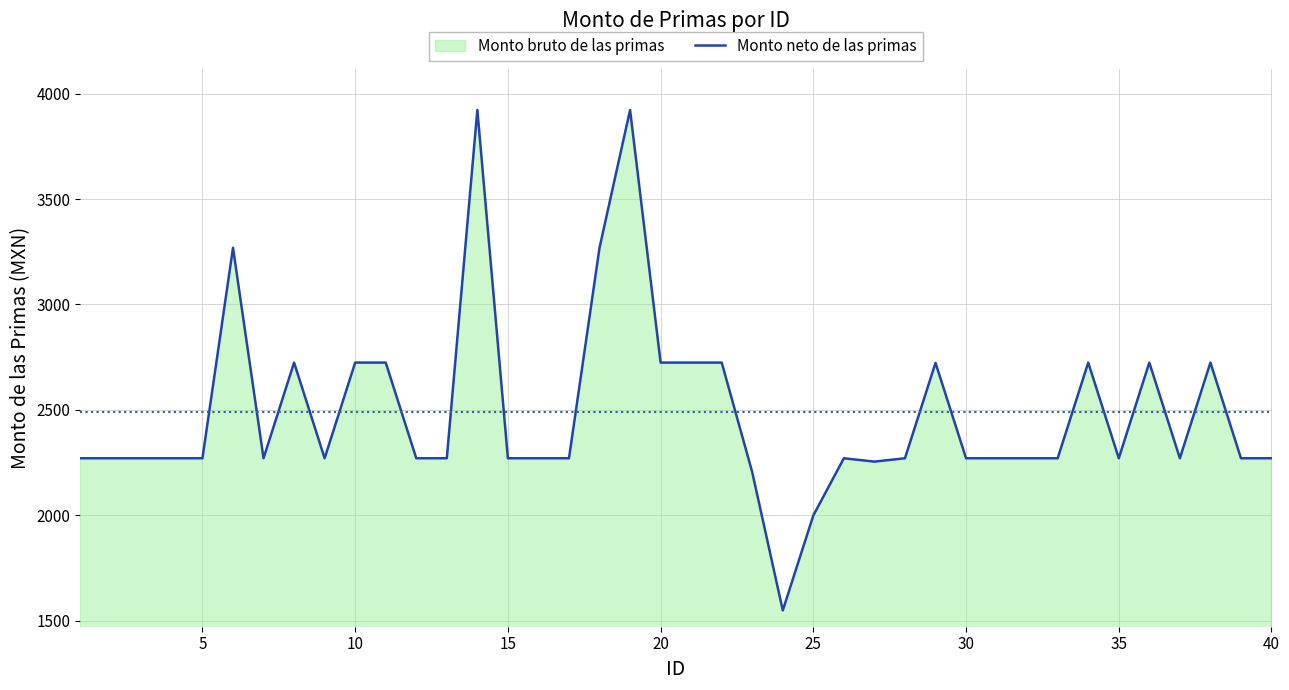

What is the maximum value shown in the chart?

3922.6